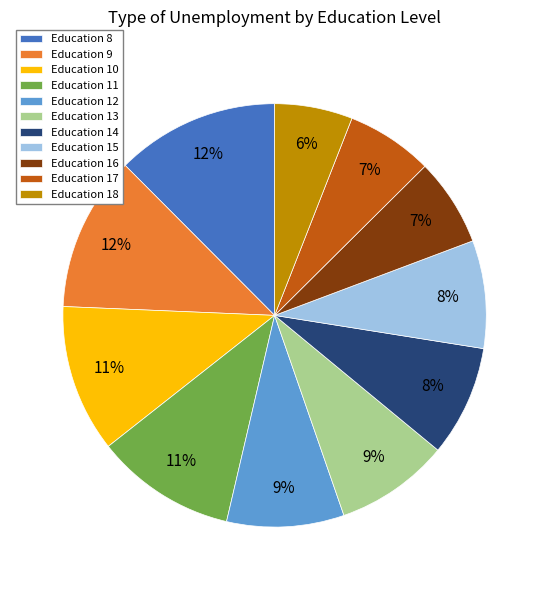

Between Education 13 and Education 18, which is larger?

Education 13